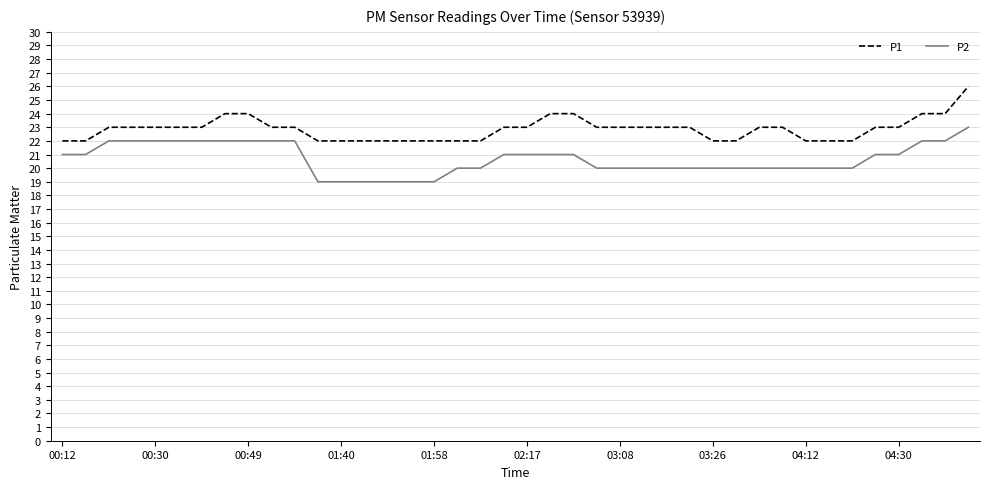

How many distinct data groups are displayed?

2